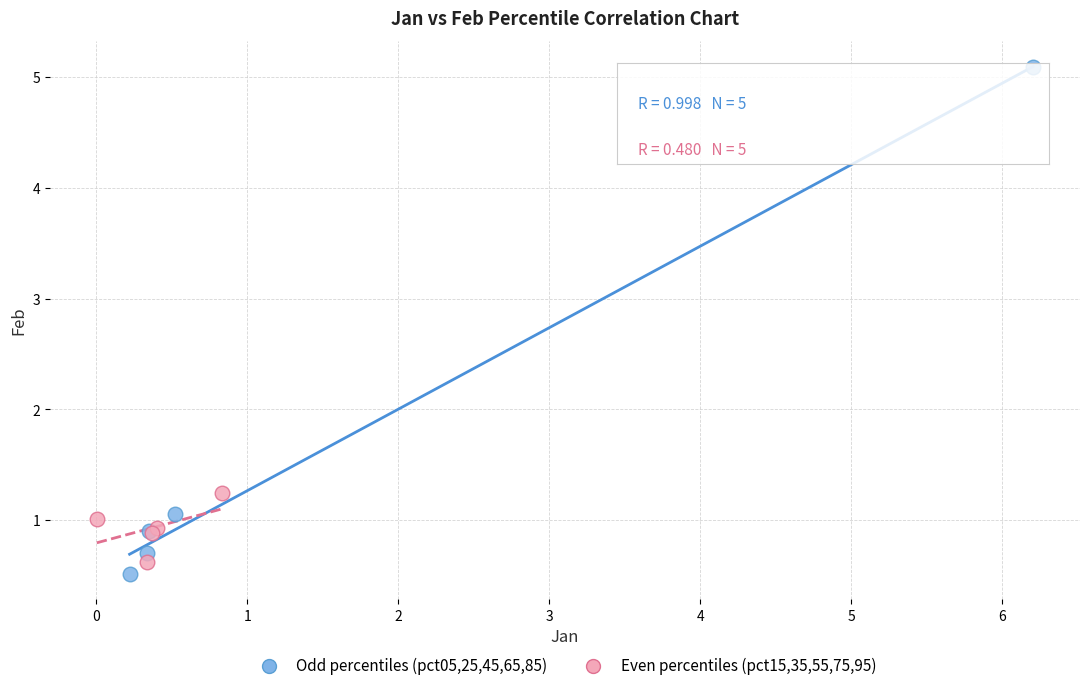

Which series contains the highest Y value?

Odd percentiles (pct05,25,45,65,85)